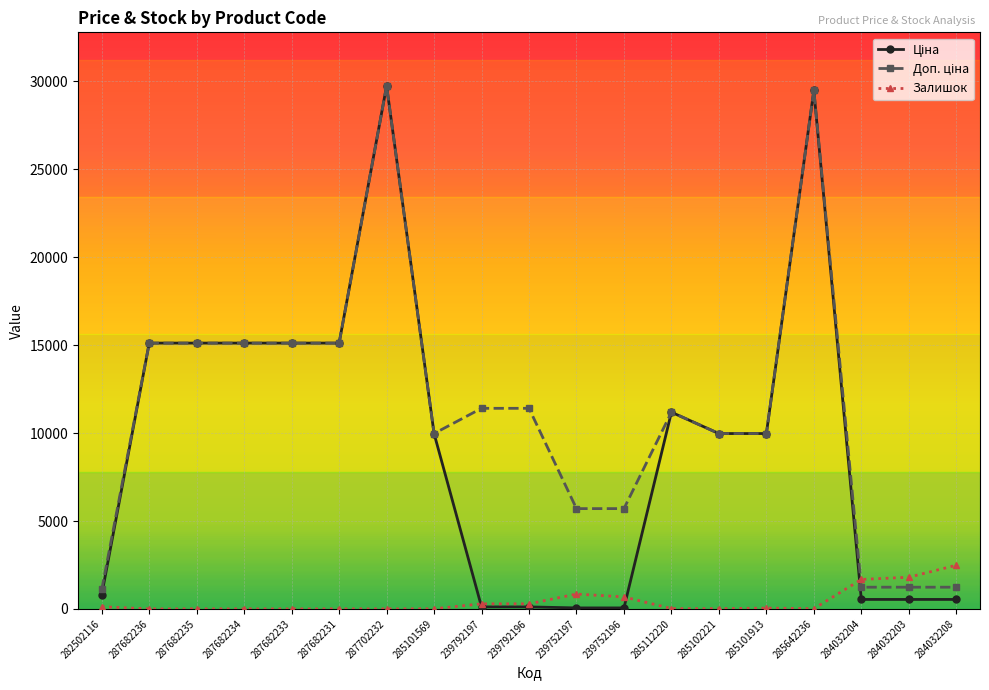

What is the highest value of the Залишок series?

2483.0